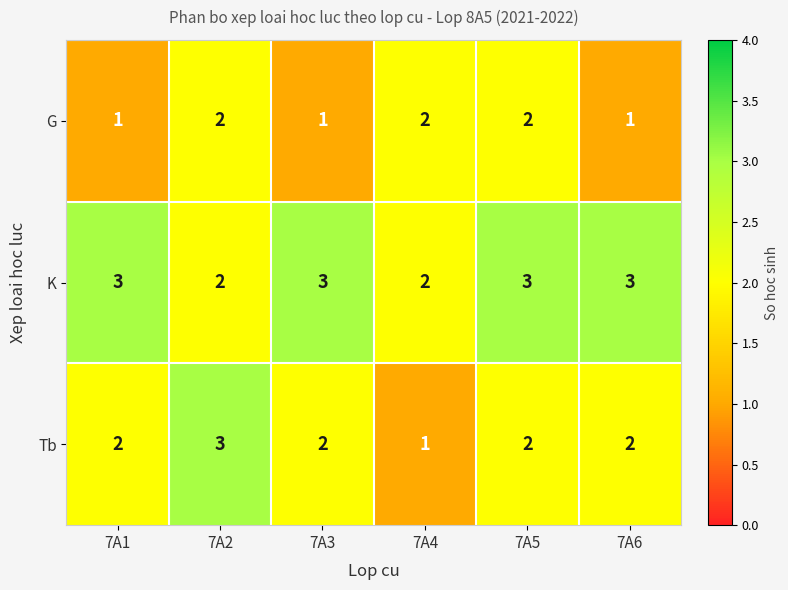

How many G values are between 1 and 2?

6